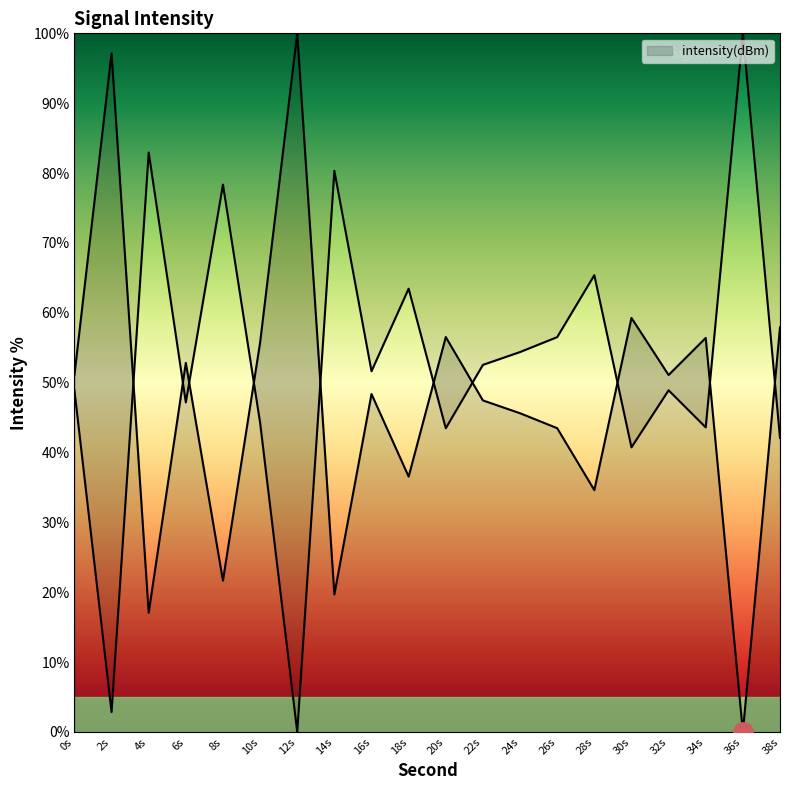

What is the sum of all values?

1047.5